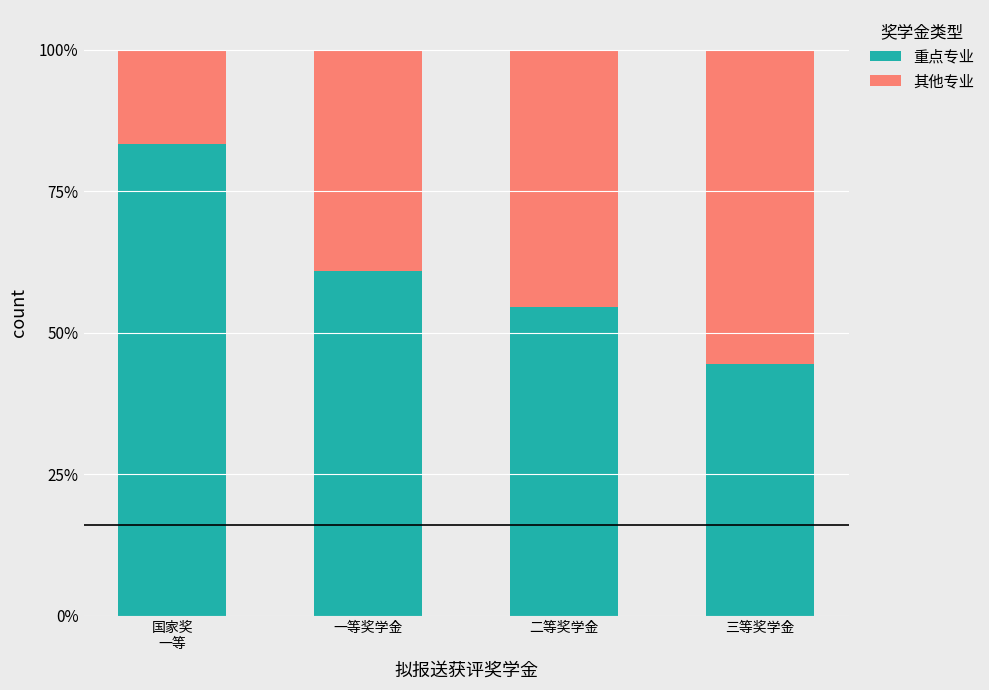

What is the difference between the maximum and minimum values in the 重点专业 series?

38.9